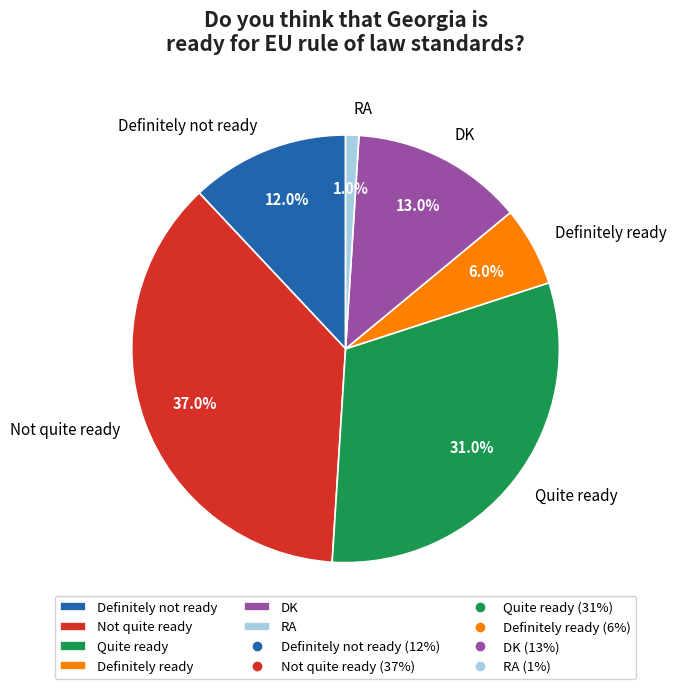

Between Quite ready and RA, which is larger?

Quite ready